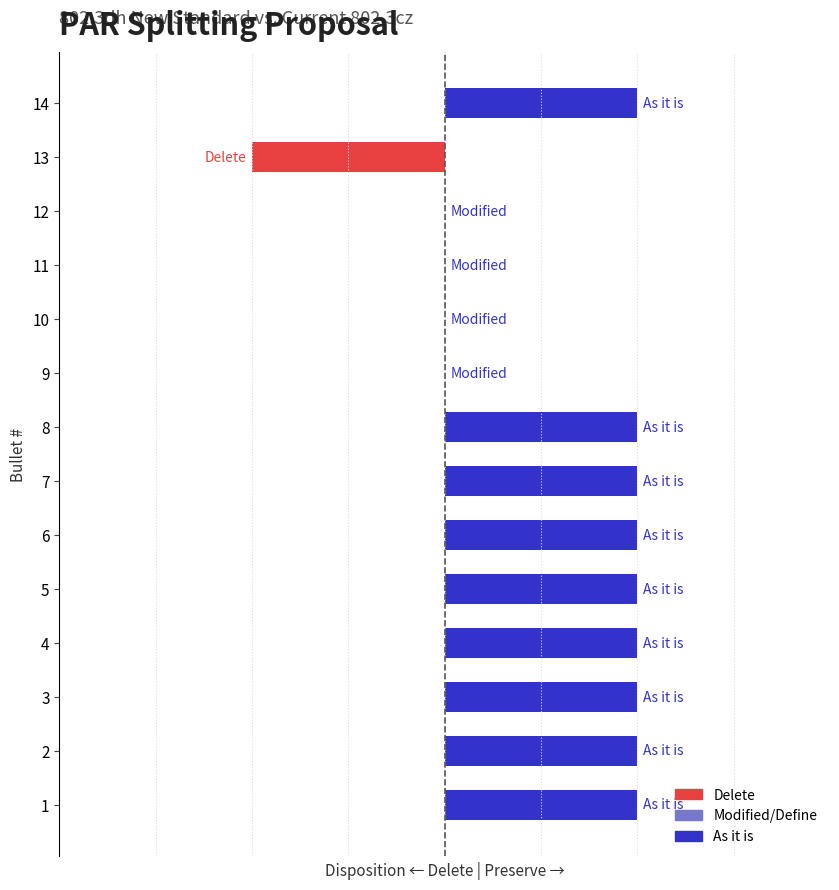

Are the bars horizontal?

Yes